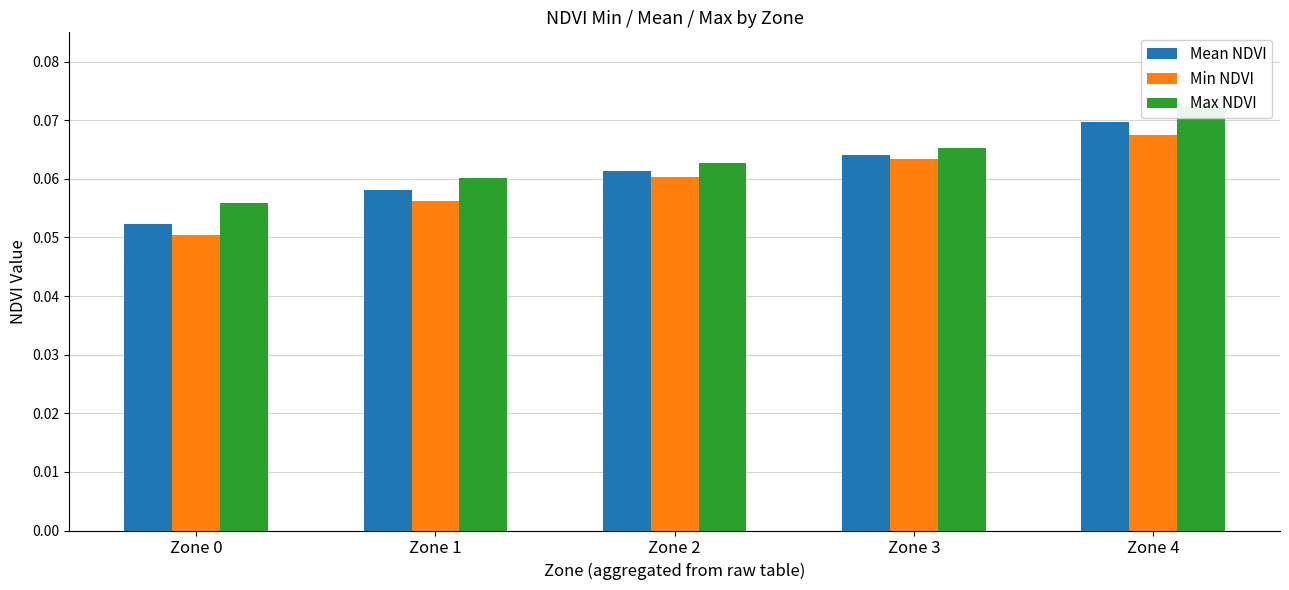

Is the value of Max NDVI at Zone 0 greater than the value of Min NDVI at Zone 1?

No